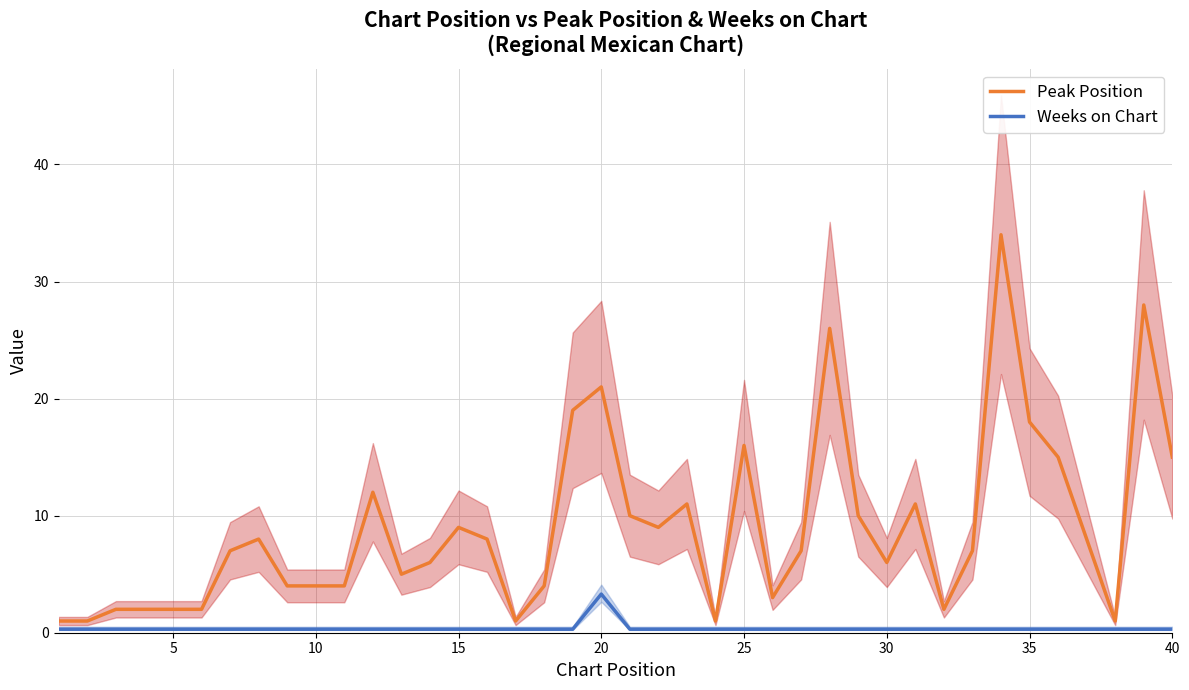

Is the value of Weeks on Chart at 33 greater than the value of Peak Position at 15?

No